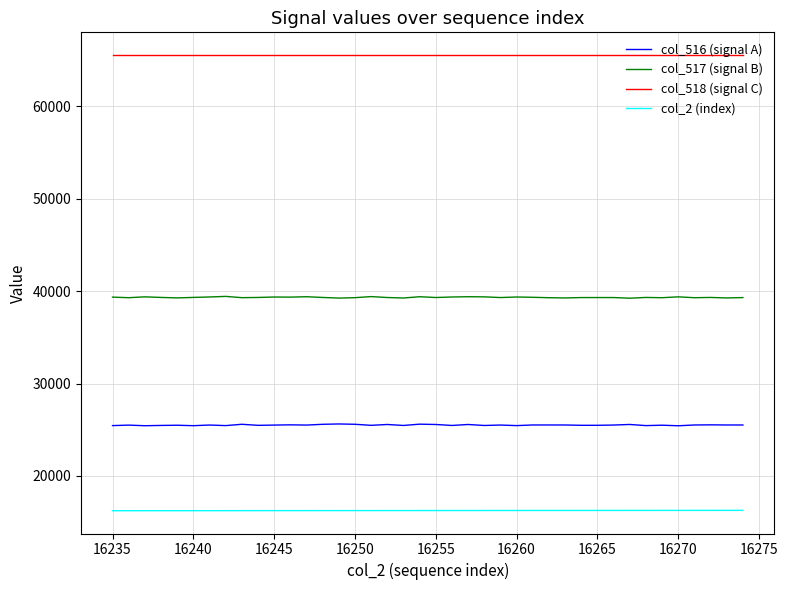

Is this an area chart (filled region under the line)?

No